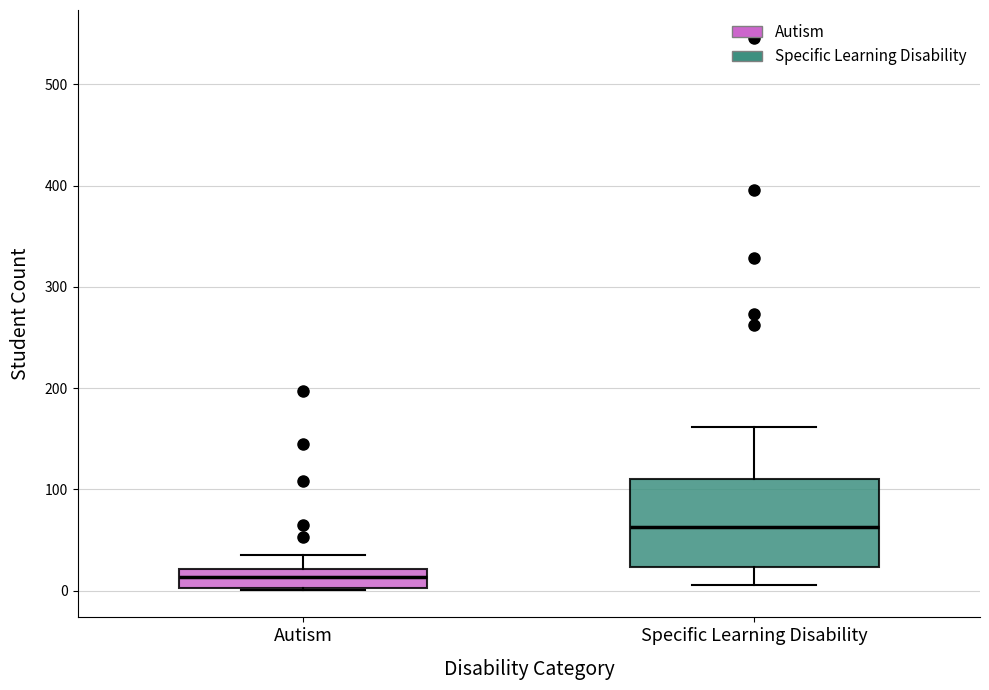

Where is the lower edge of the box for Specific Learning Disability on the y-axis? The values are not printed on the chart, so give them approximately, as read against the axis.

20